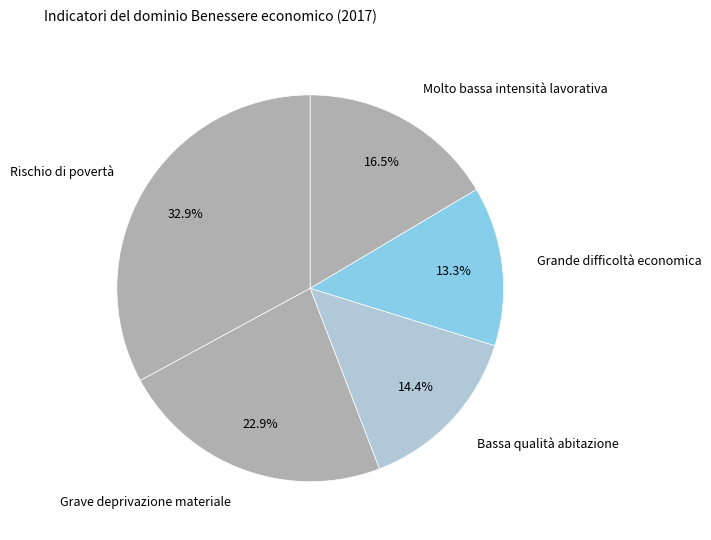

Which has a higher value, Grande difficoltà economica or Rischio di povertà?

Rischio di povertà